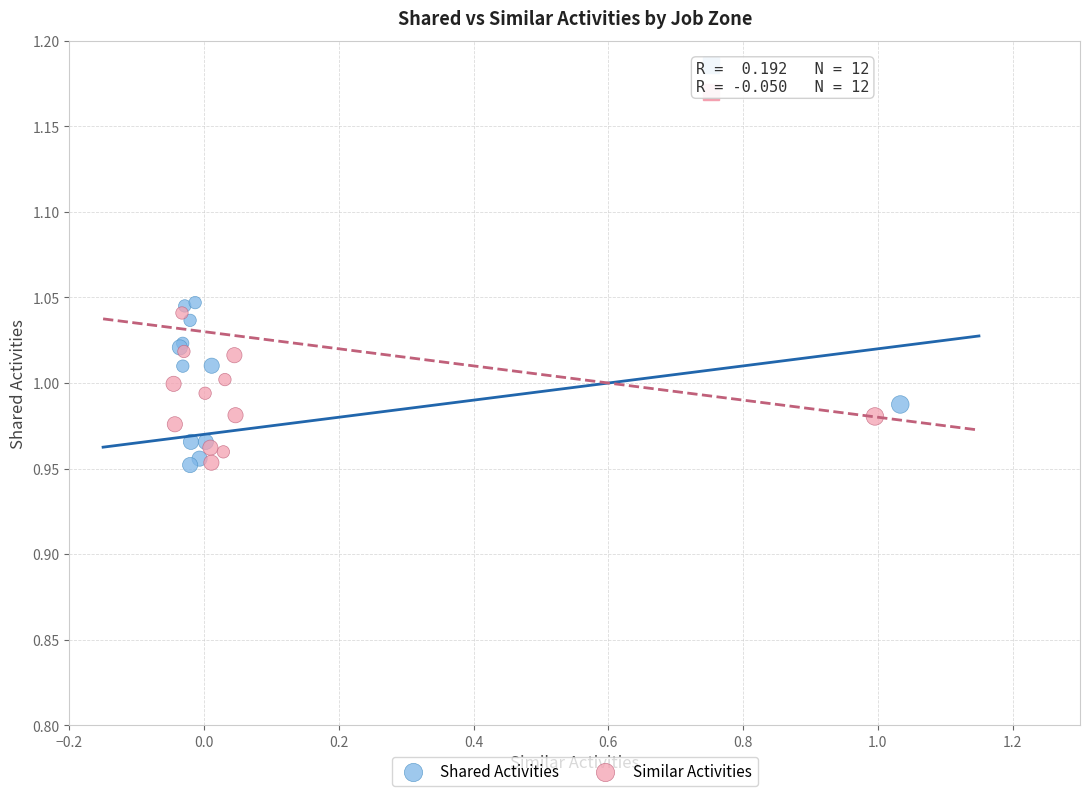

What are all the series names shown in the legend?

Shared Activities, Similar Activities